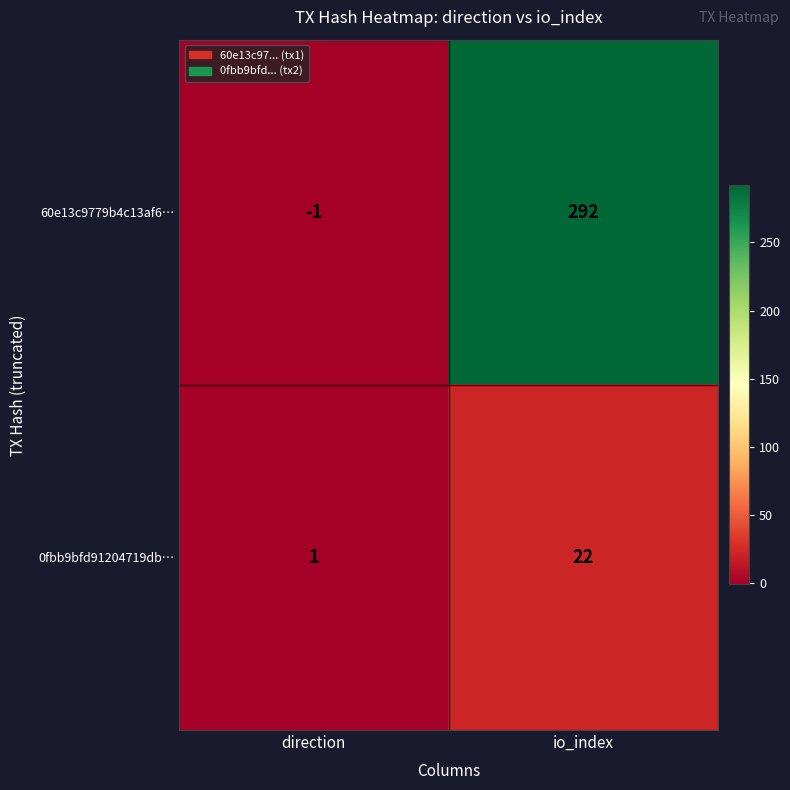

Reading left to right, extract all data points from this chart.

60e13c9779b4c13af6…: -1	292
0fbb9bfd91204719db…: 1	22